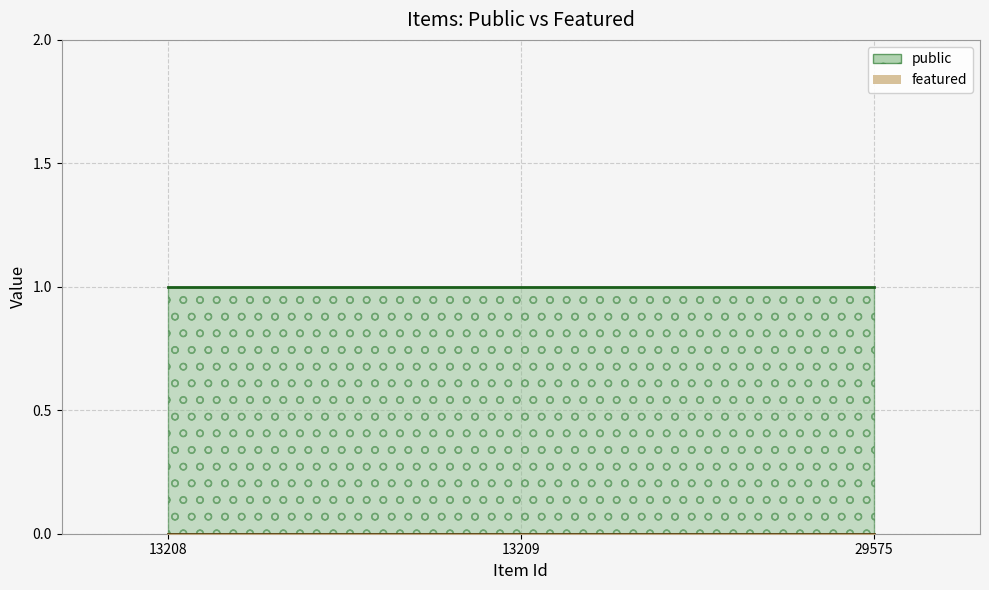

Rank the categories by featured value from highest to lowest.

13208, 13209, 29575